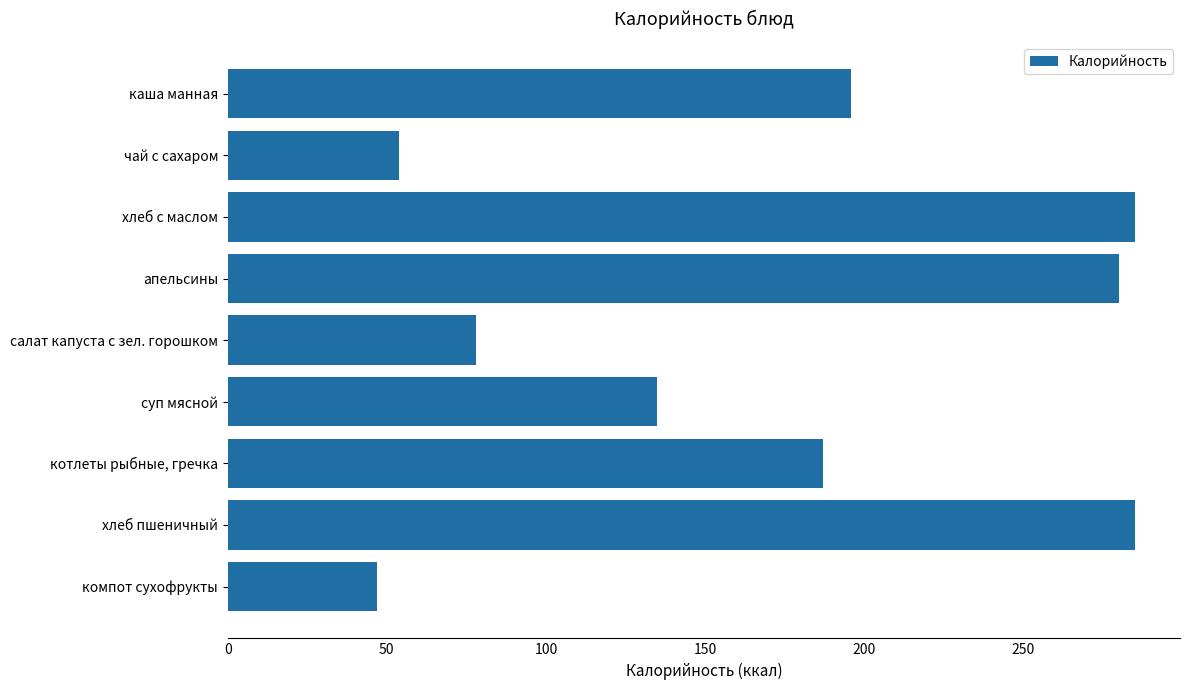

What is the value of the 6th bar from the top?

135.0